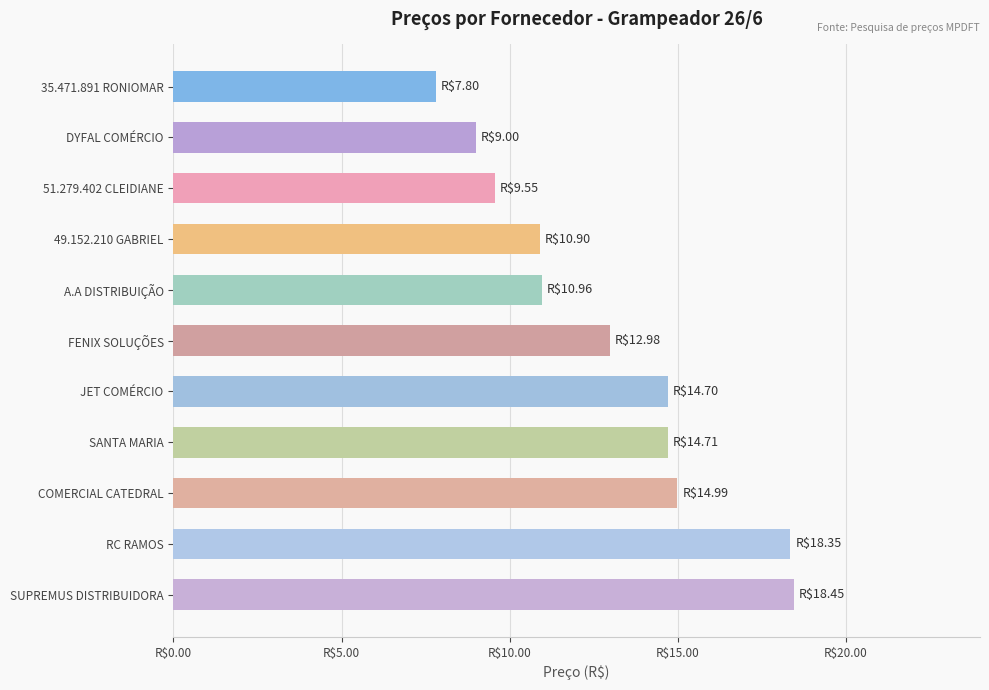

Which label corresponds to the smallest value in the chart?

35.471.891 RONIOMAR